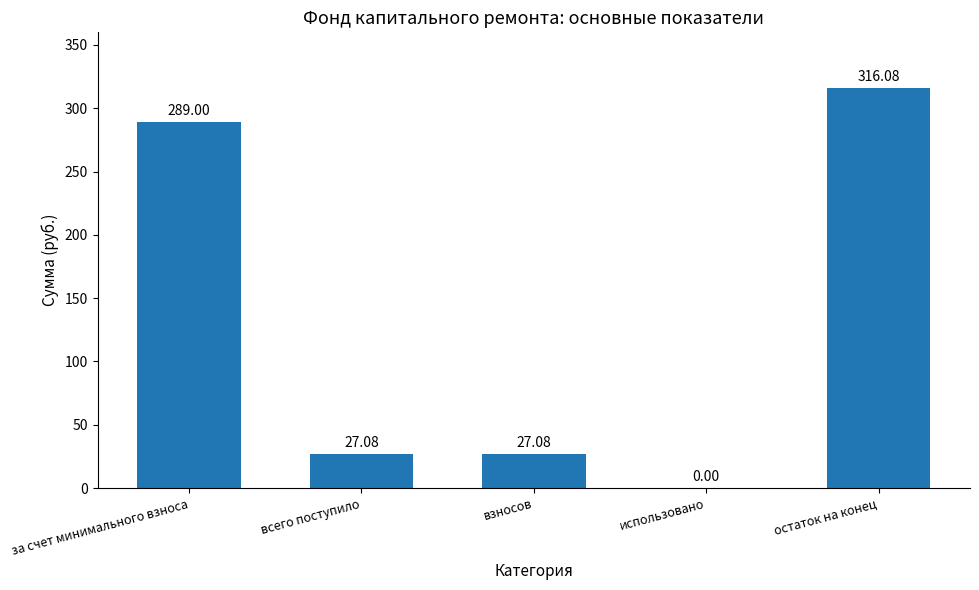

What is the sum of all values?

659.2